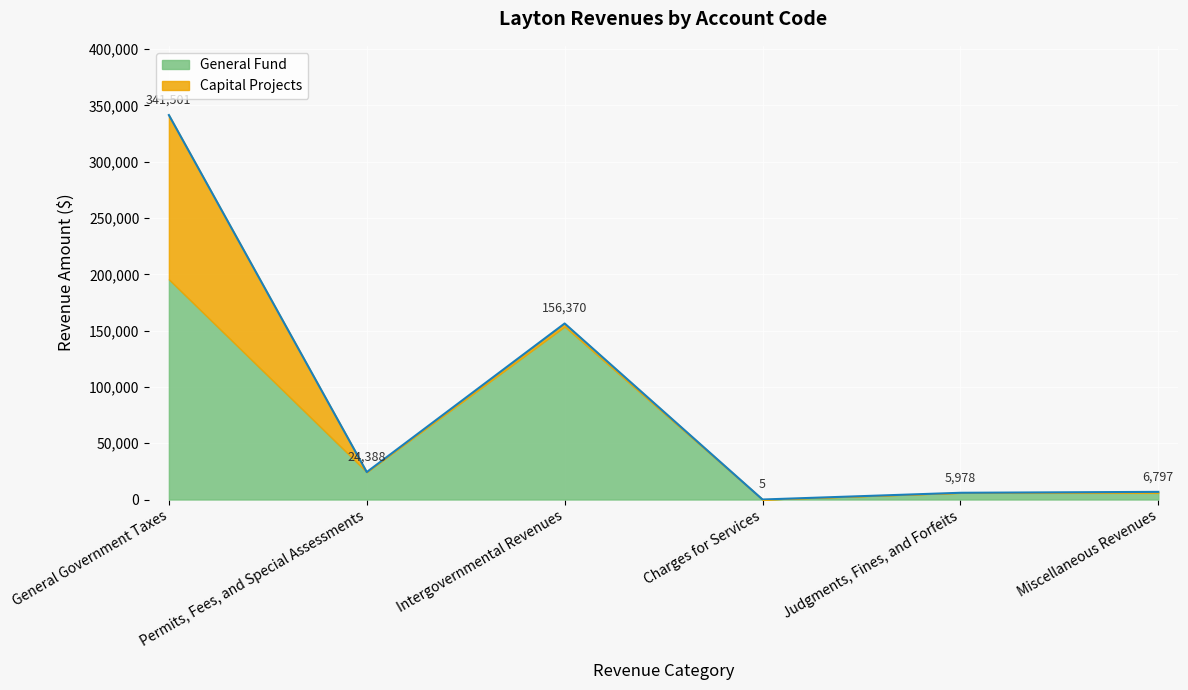

Reading right to left, what are all the values shown in this chart?

General Fund: Miscellaneous Revenues=5895	Judgments, Fines, and Forfeits=5978	Charges for Services=5	Intergovernmental Revenues=153676	Permits, Fees, and Special Assessments=24388	General Government Taxes=195514
Special Revenue: Miscellaneous Revenues=0	Judgments, Fines, and Forfeits=0	Charges for Services=0	Intergovernmental Revenues=0	Permits, Fees, and Special Assessments=0	General Government Taxes=0
Capital Projects: Miscellaneous Revenues=902	Judgments, Fines, and Forfeits=0	Charges for Services=0	Intergovernmental Revenues=2694	Permits, Fees, and Special Assessments=0	General Government Taxes=145987
Enterprise: Miscellaneous Revenues=0	Judgments, Fines, and Forfeits=0	Charges for Services=0	Intergovernmental Revenues=0	Permits, Fees, and Special Assessments=0	General Government Taxes=0